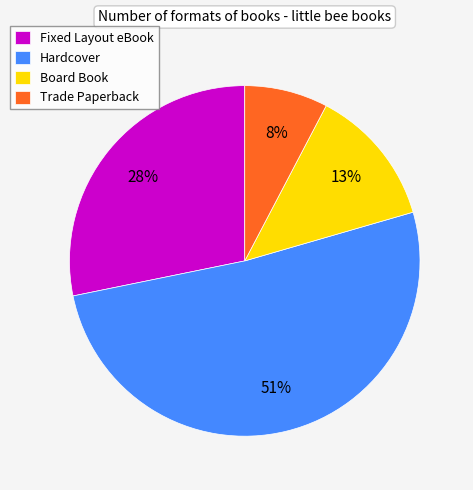

Which category has the biggest portion of the pie?

Hardcover